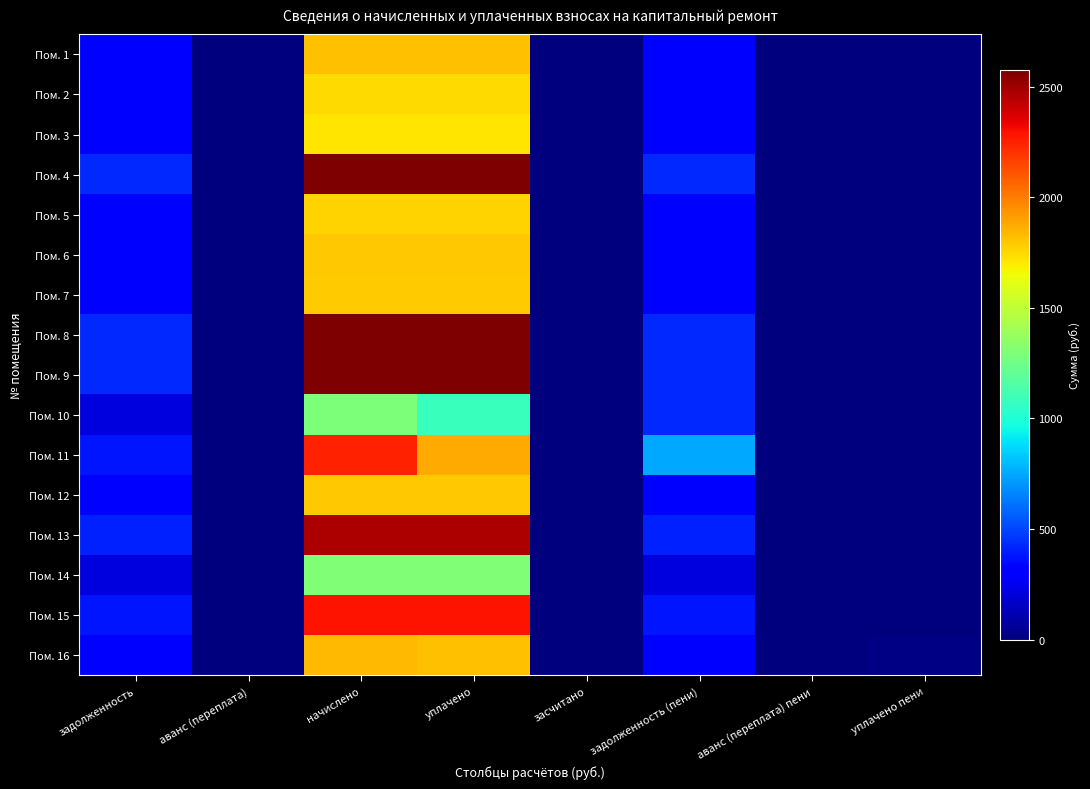

Which has a higher value, аванс (переплата) пени or засчитано?

аванс (переплата) пени